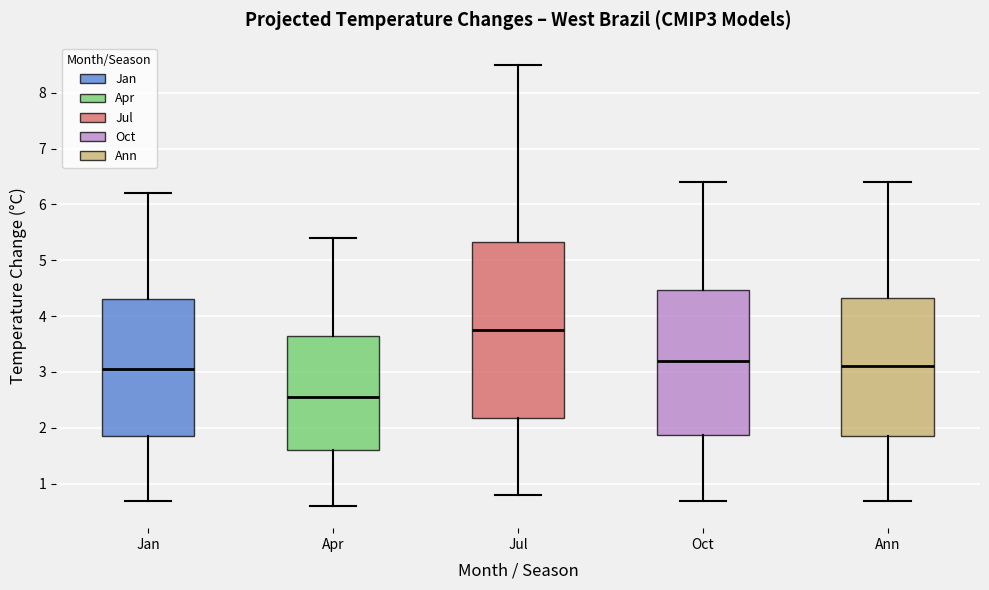

Where does the upper whisker of the box for Jul end on the y-axis? The values are not printed on the chart, so give them approximately, as read against the axis.

8.5